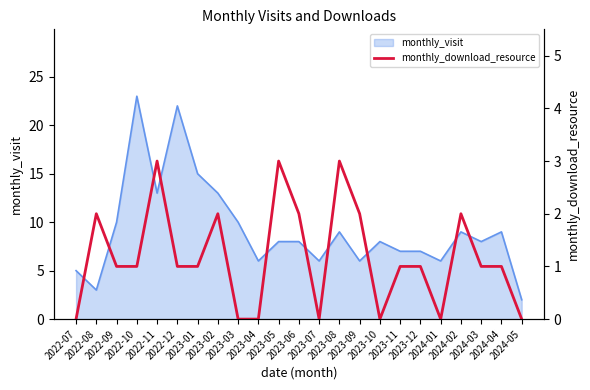

At which label is the value closest to 1?

2022-09